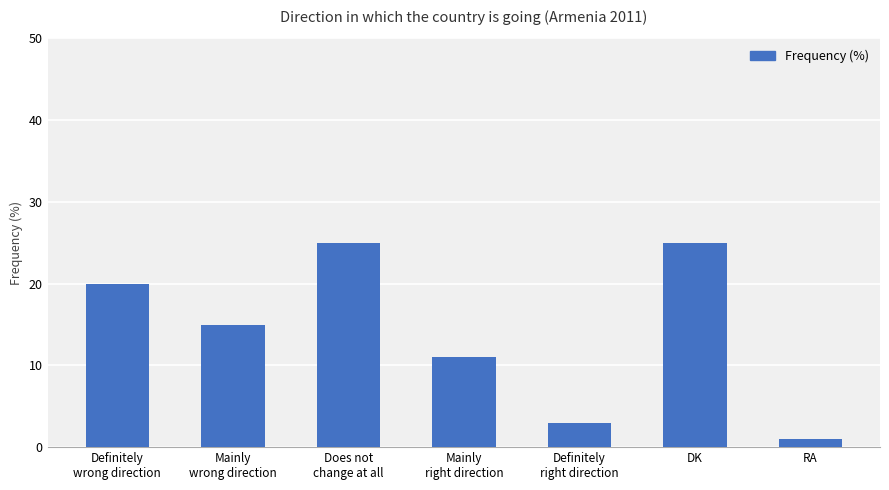

Are the bars horizontal?

No